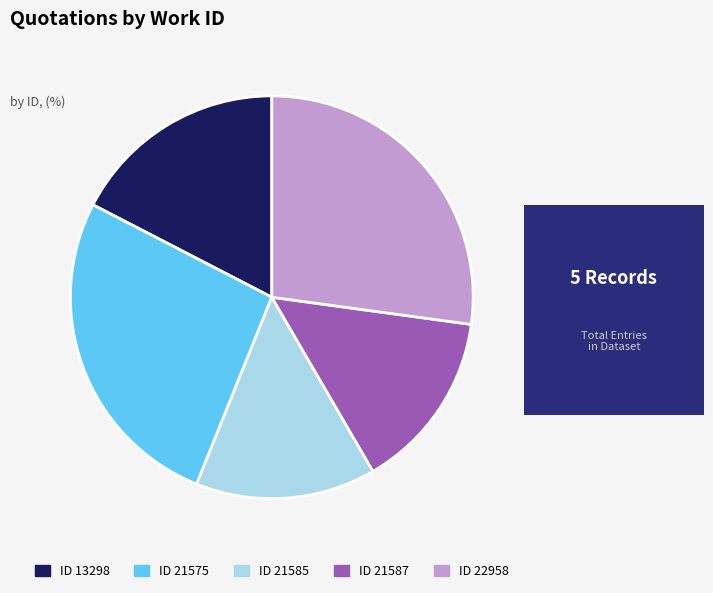

The ID 21575 slice represents 20% of the pie. True or false?

False